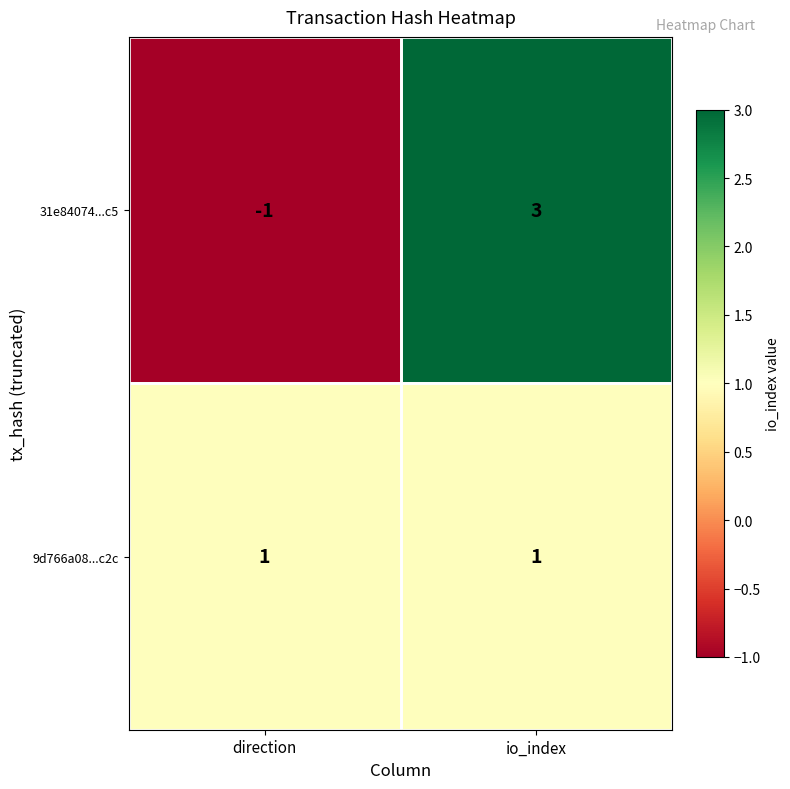

Rank the series by their maximum value, from highest to lowest.

31e84074...c5, 9d766a08...c2c